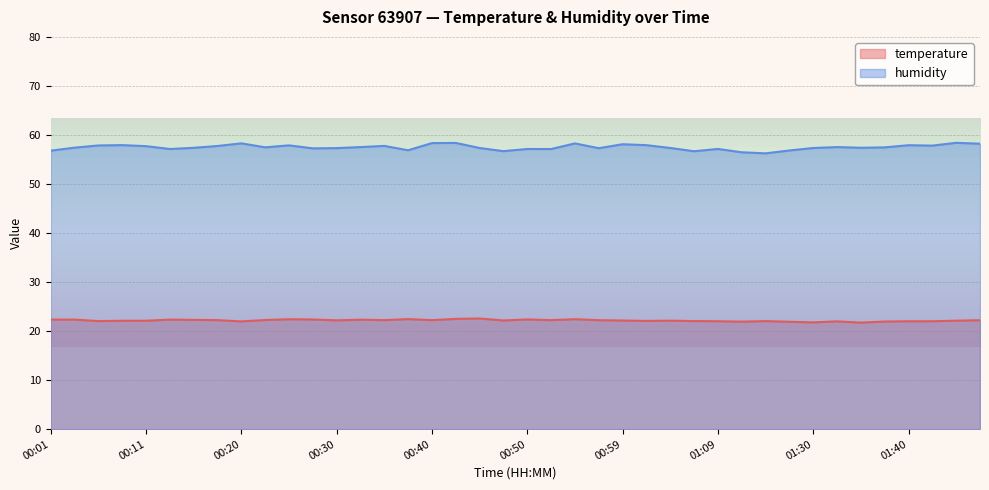

What are all the series names shown in the legend?

temperature, humidity